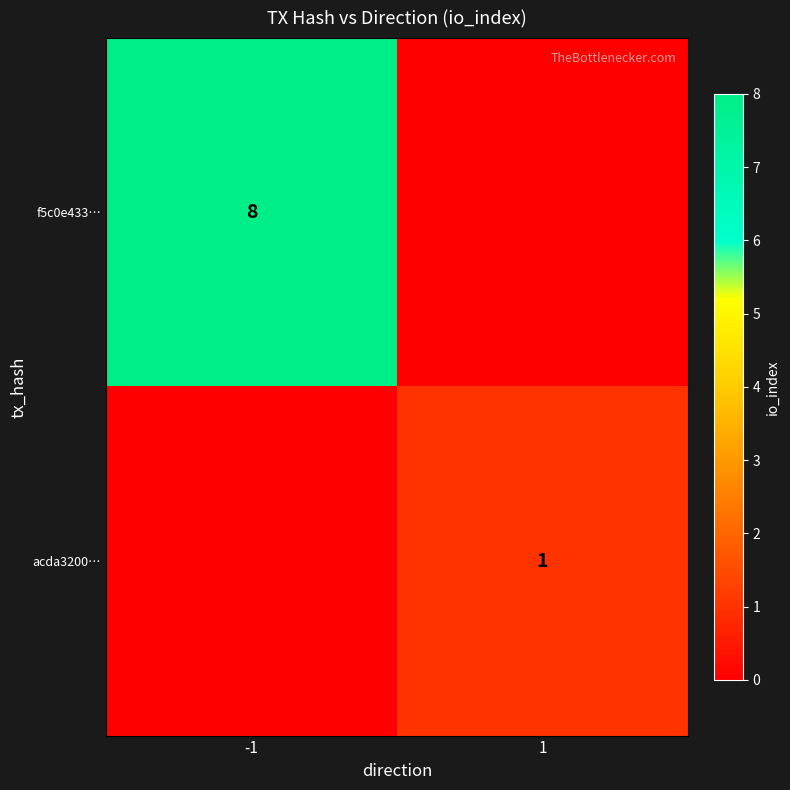

Is the value of acda3200… at 1 greater than the value of f5c0e433… at -1?

No